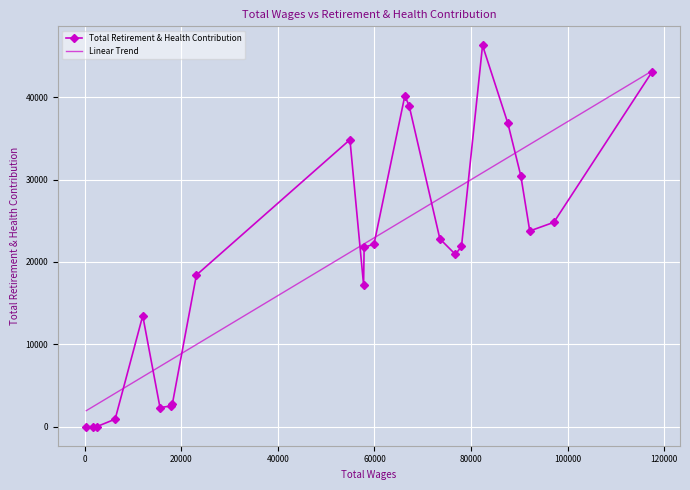

Which series has the largest range (max minus min)?

Total Retirement & Health Contribution